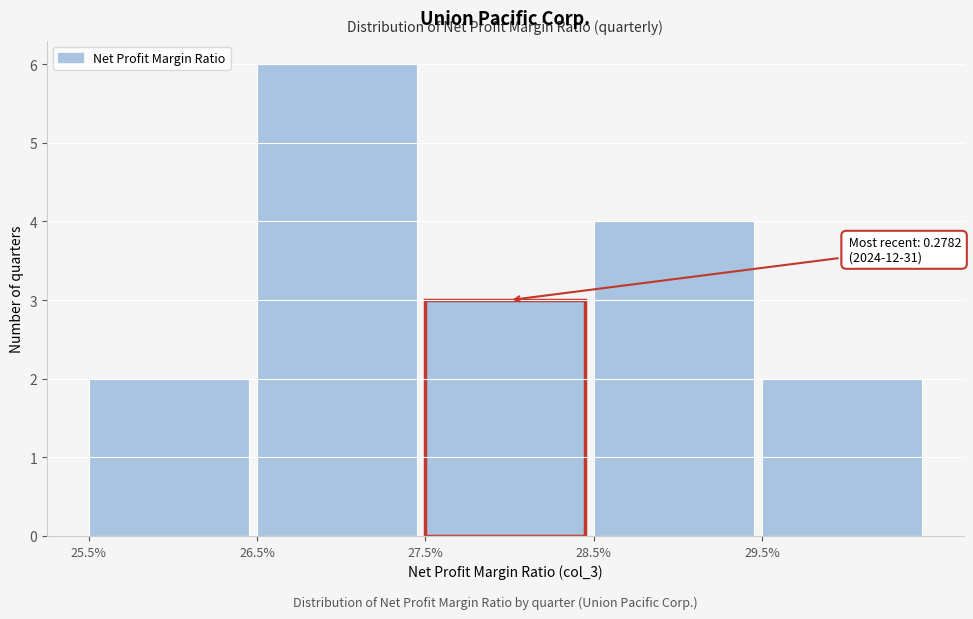

Reading right to left, list all the values displayed in this chart.

29.5%=2	28.5%=4	27.5%=3	26.5%=6	25.5%=2